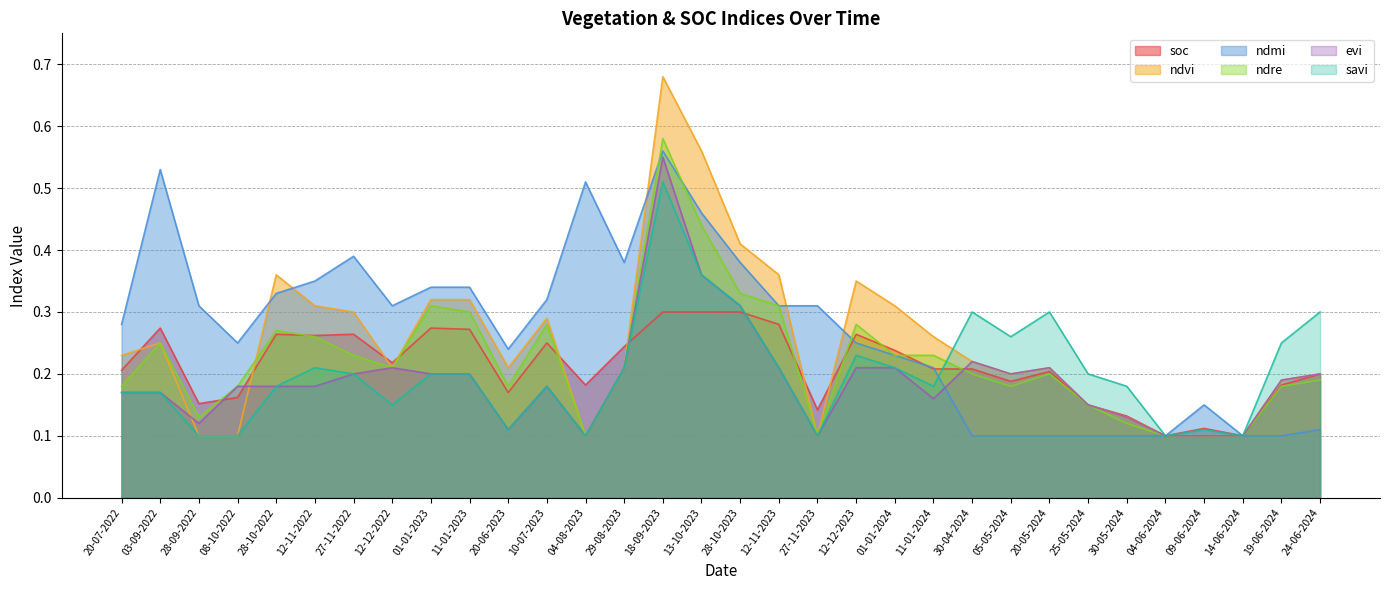

What is the spread (max minus min) of values at 05-05-2024?

0.2